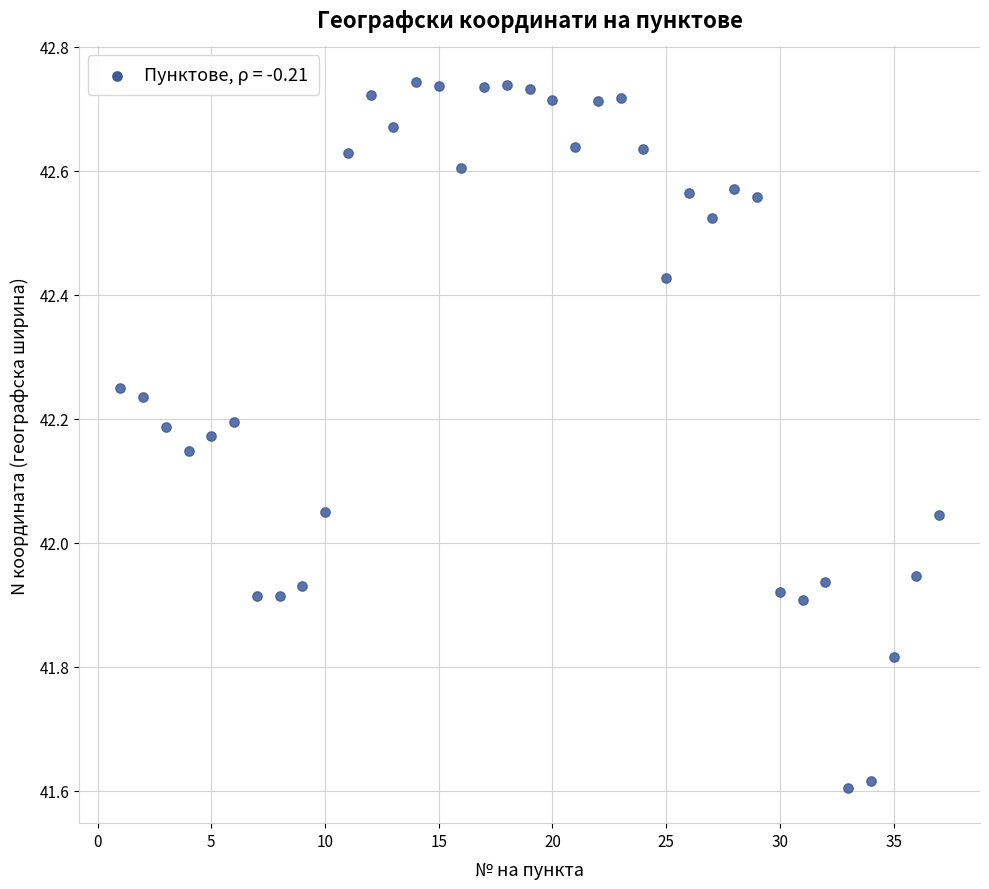

What is the range of X values (max minus min)?

36.0